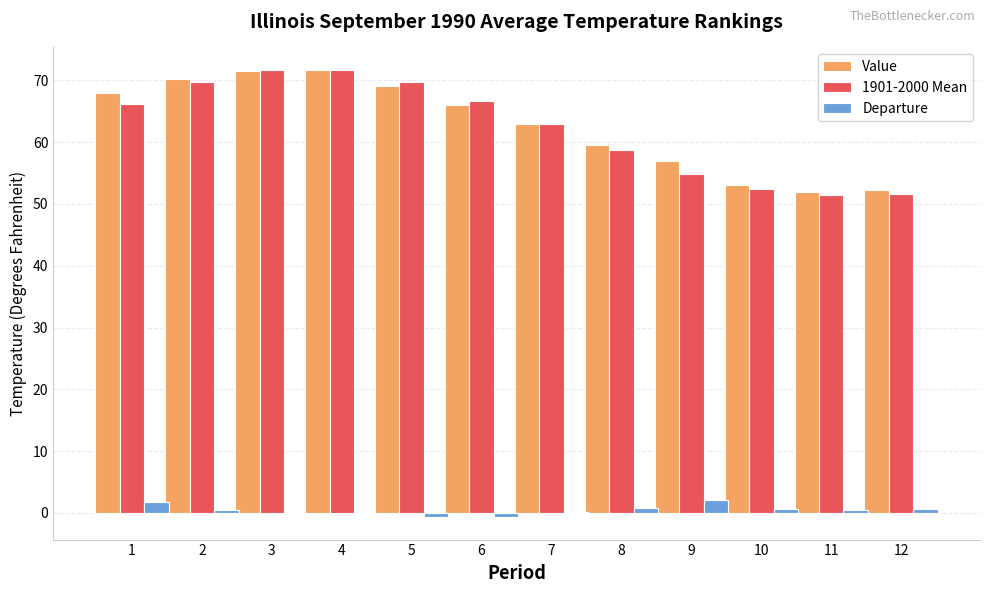

Is the value of Value at 10 greater than the value of Departure at 1?

Yes